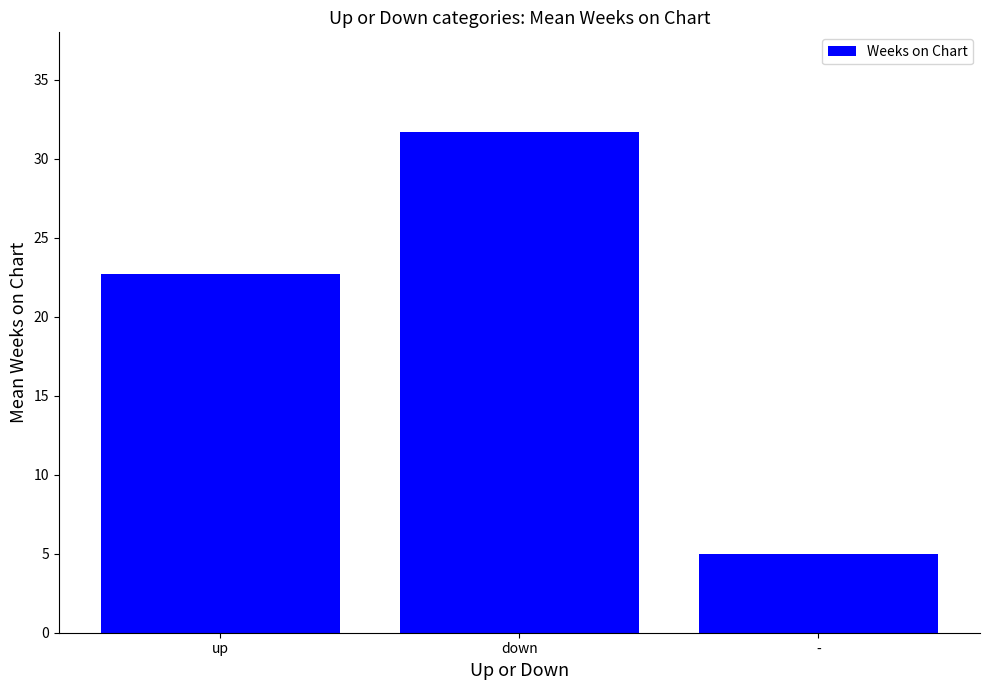

Rank the categories by value from lowest to highest.

-, up, down